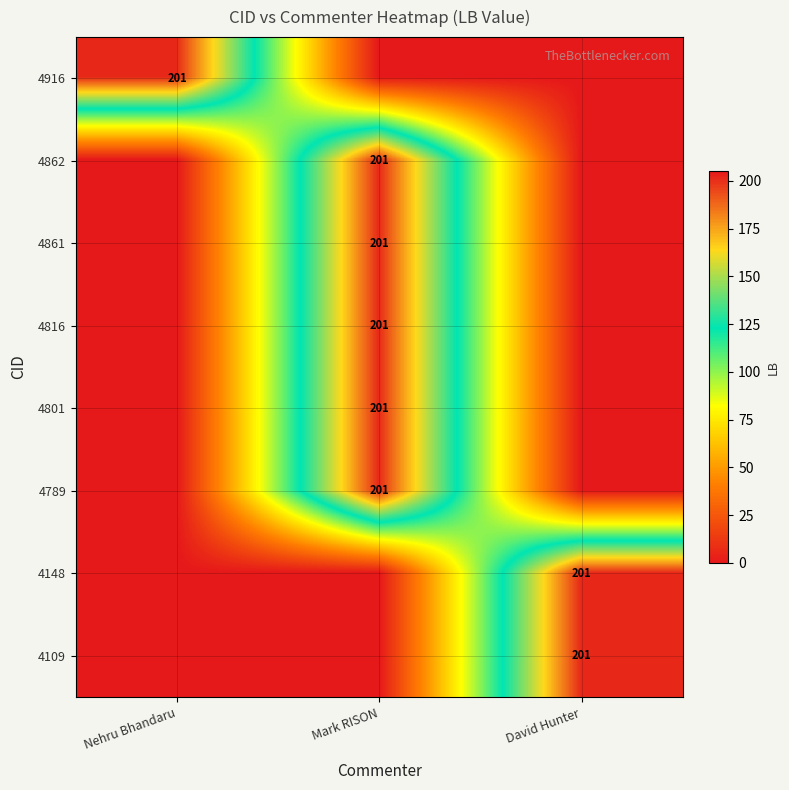

The value of 4816 at Mark RISON is 313. True or false?

False